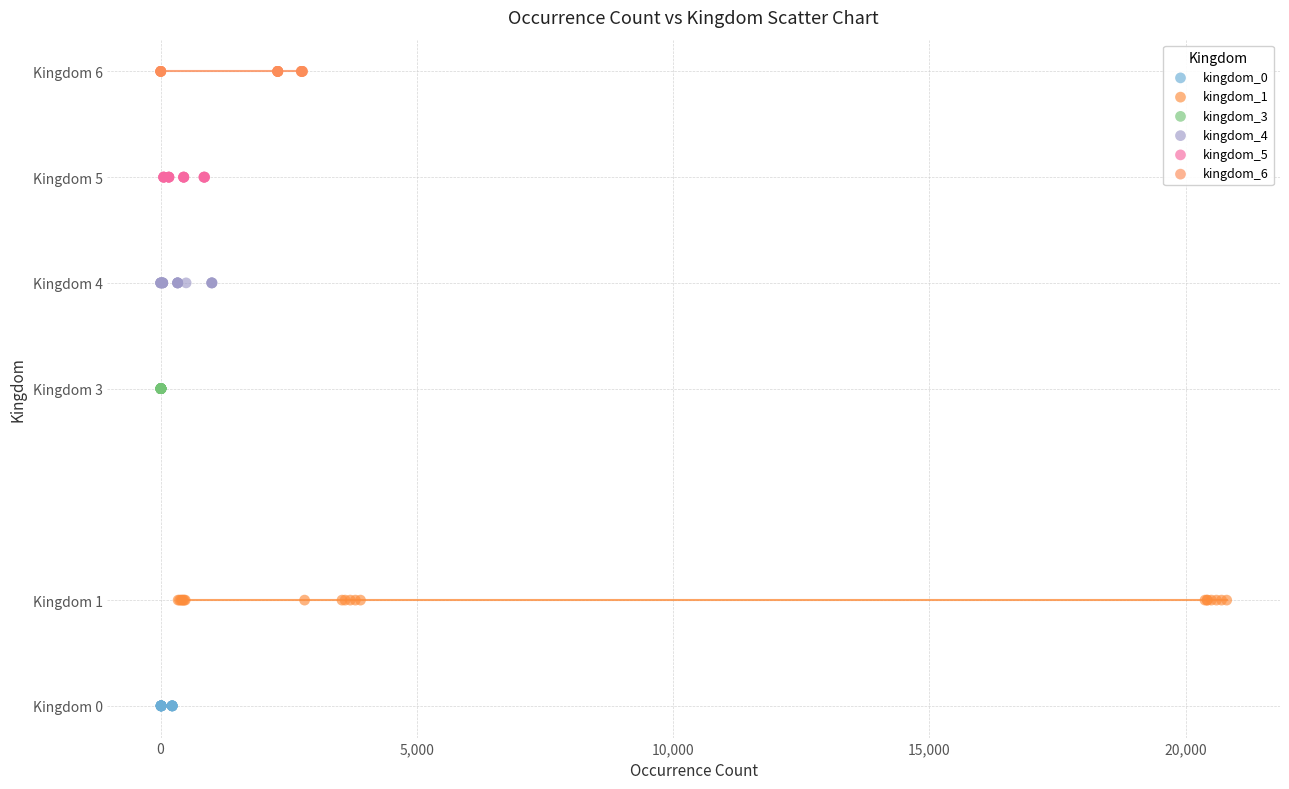

What are all the series names shown in the legend?

kingdom_0, kingdom_1, kingdom_3, kingdom_4, kingdom_5, kingdom_6